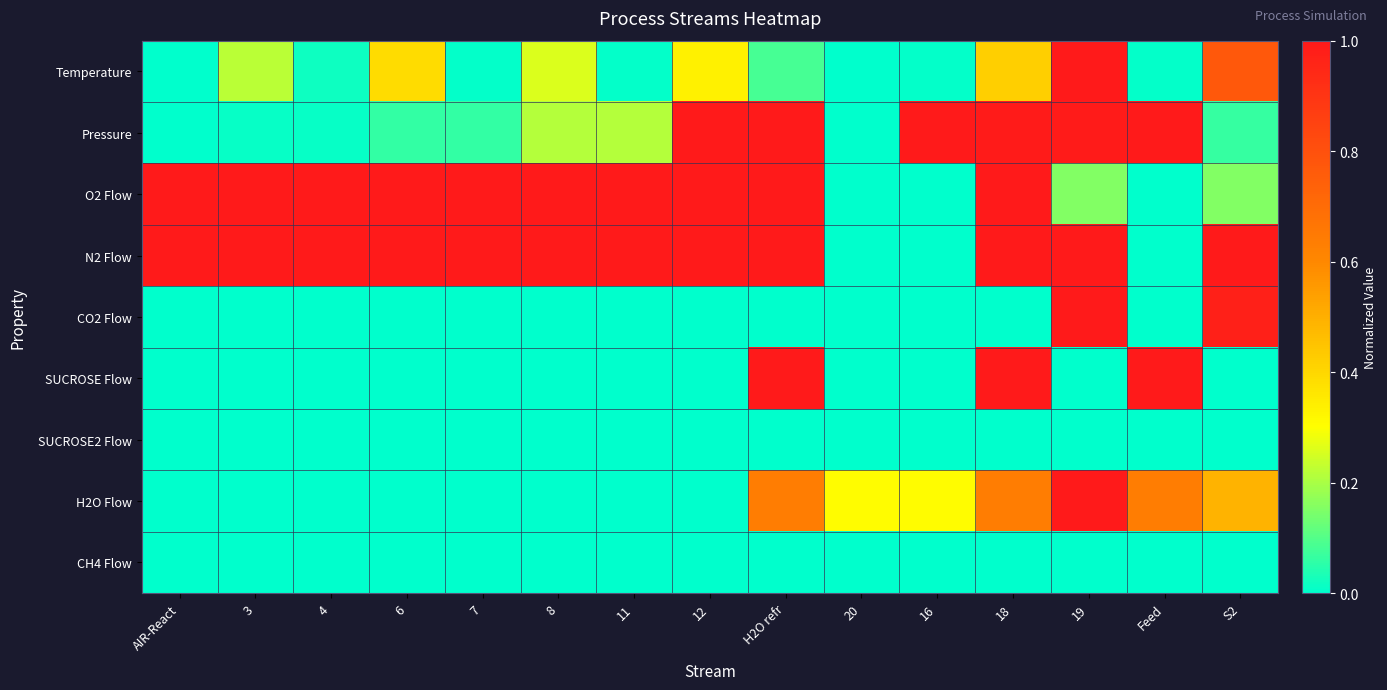

Reading left to right, what are all the values shown in this chart?

Temperature: AIR-React=0.0	3=0.2	4=0.0	6=0.4	7=0.0	8=0.3	11=0.0	12=0.3	H2O refr=0.1	20=0.0	16=0.0	18=0.4	19=1.0	Feed=0.0	S2=0.8
Pressure: AIR-React=0.0	3=0.0	4=0.0	6=0.1	7=0.1	8=0.2	11=0.2	12=1.0	H2O refr=1.0	20=0.0	16=1.0	18=1.0	19=1.0	Feed=1.0	S2=0.1
O2 Flow: AIR-React=1.0	3=1.0	4=1.0	6=1.0	7=1.0	8=1.0	11=1.0	12=1.0	H2O refr=1.0	20=0.0	16=0.0	18=1.0	19=0.2	Feed=0.0	S2=0.2
N2 Flow: AIR-React=1.0	3=1.0	4=1.0	6=1.0	7=1.0	8=1.0	11=1.0	12=1.0	H2O refr=1.0	20=0.0	16=0.0	18=1.0	19=1.0	Feed=0.0	S2=1.0
CO2 Flow: AIR-React=0.0	3=0.0	4=0.0	6=0.0	7=0.0	8=0.0	11=0.0	12=0.0	H2O refr=0.0	20=0.0	16=0.0	18=0.0	19=1.0	Feed=0.0	S2=1.0
SUCROSE Flow: AIR-React=0.0	3=0.0	4=0.0	6=0.0	7=0.0	8=0.0	11=0.0	12=0.0	H2O refr=1.0	20=0.0	16=0.0	18=1.0	19=0.0	Feed=1.0	S2=0.0
SUCROSE2 Flow: AIR-React=0.0	3=0.0	4=0.0	6=0.0	7=0.0	8=0.0	11=0.0	12=0.0	H2O refr=0.0	20=0.0	16=0.0	18=0.0	19=0.0	Feed=0.0	S2=0.0
H2O Flow: AIR-React=0.0	3=0.0	4=0.0	6=0.0	7=0.0	8=0.0	11=0.0	12=0.0	H2O refr=0.6	20=0.3	16=0.3	18=0.6	19=1.0	Feed=0.6	S2=0.5
CH4 Flow: AIR-React=0.0	3=0.0	4=0.0	6=0.0	7=0.0	8=0.0	11=0.0	12=0.0	H2O refr=0.0	20=0.0	16=0.0	18=0.0	19=0.0	Feed=0.0	S2=0.0